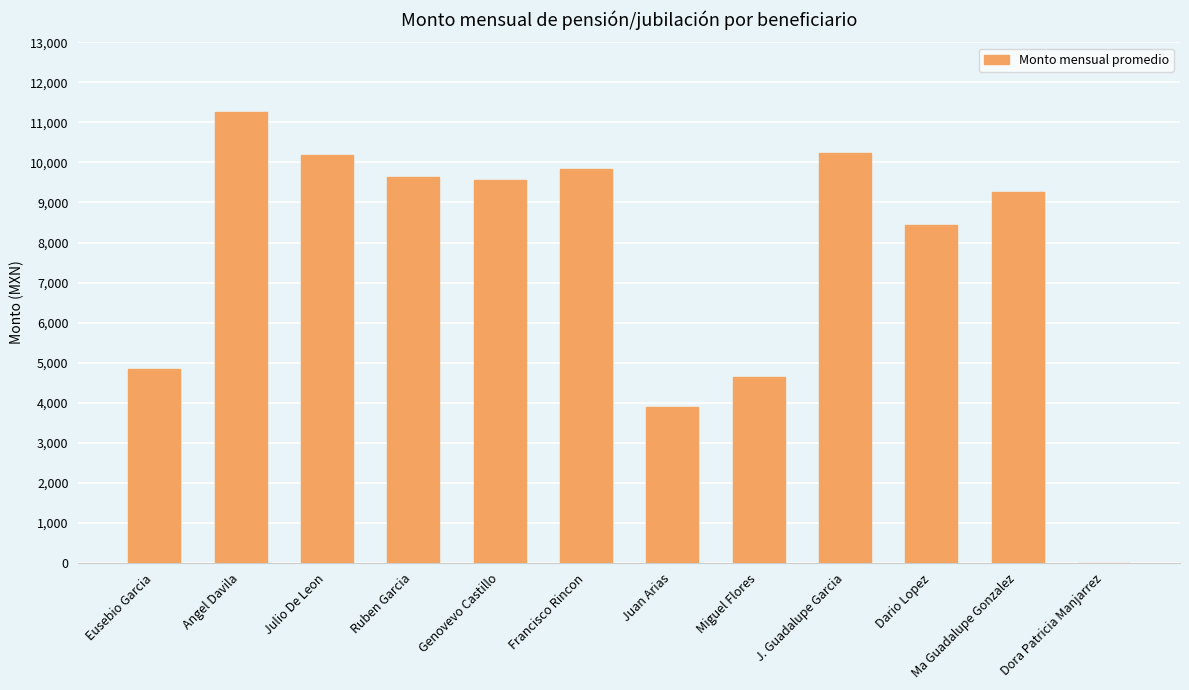

What is the sum of all values?

91776.1